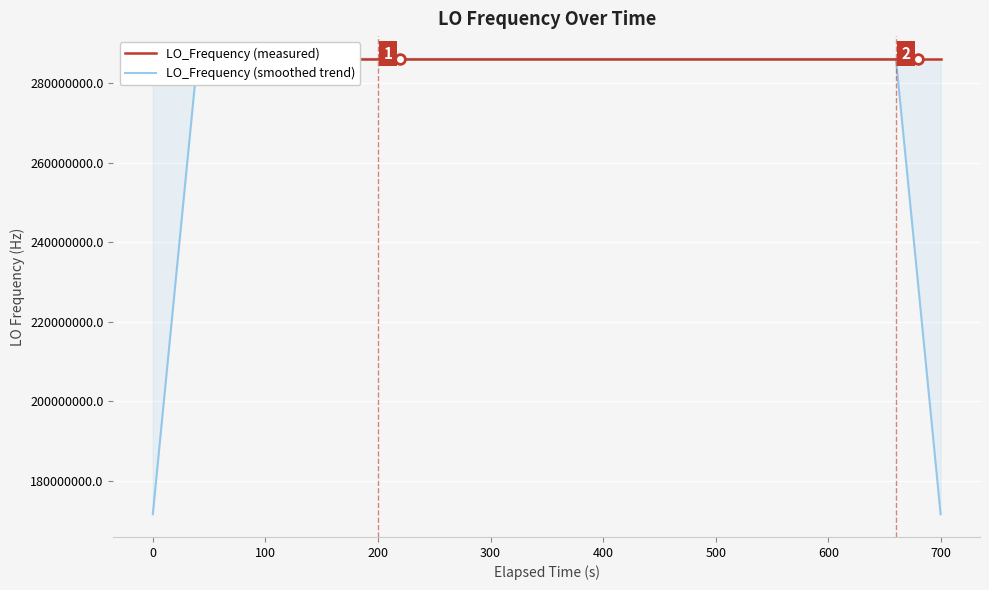

Is it true that LO_Frequency (measured) equals 171430848.0 at 300?

False